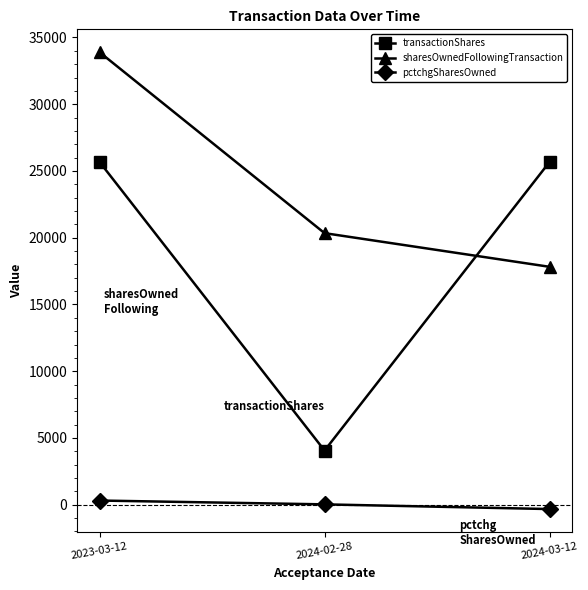

At which category is the sum across all series the highest?

2023-03-12